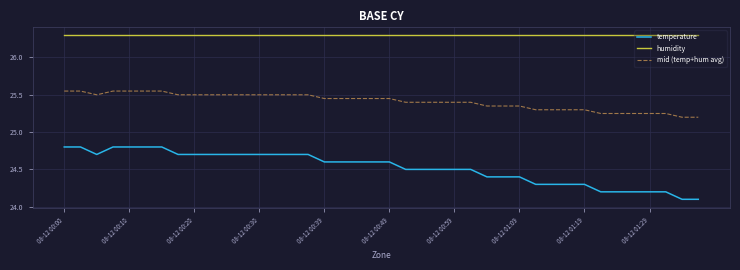

Does the chart have visible grid lines?

Yes